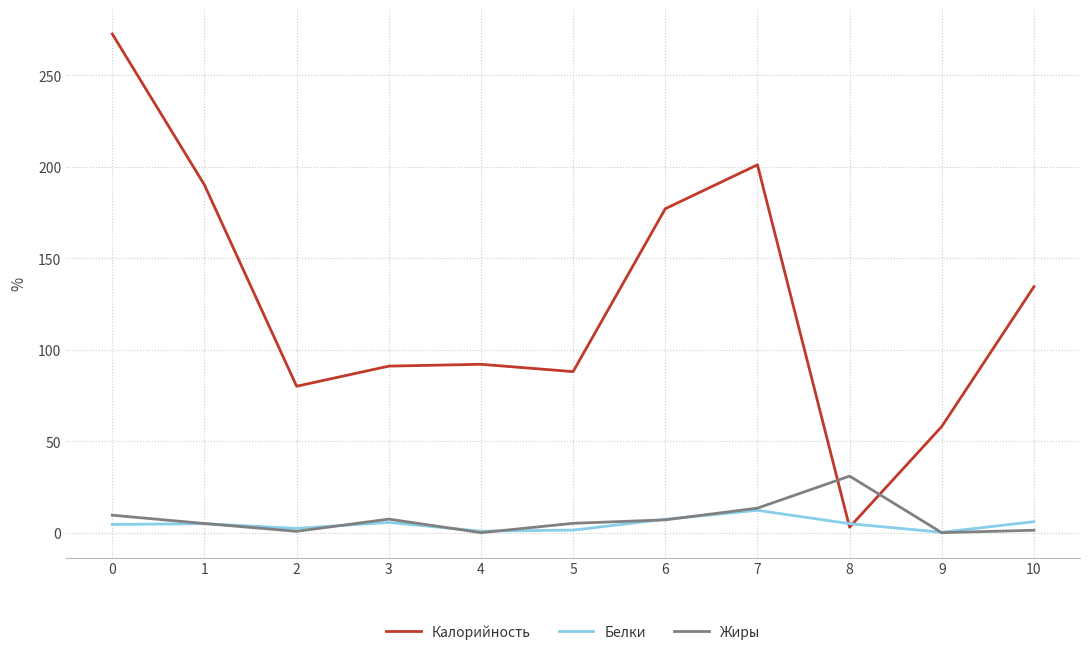

True or false: Жиры has a value of 30.9 at 8.

True